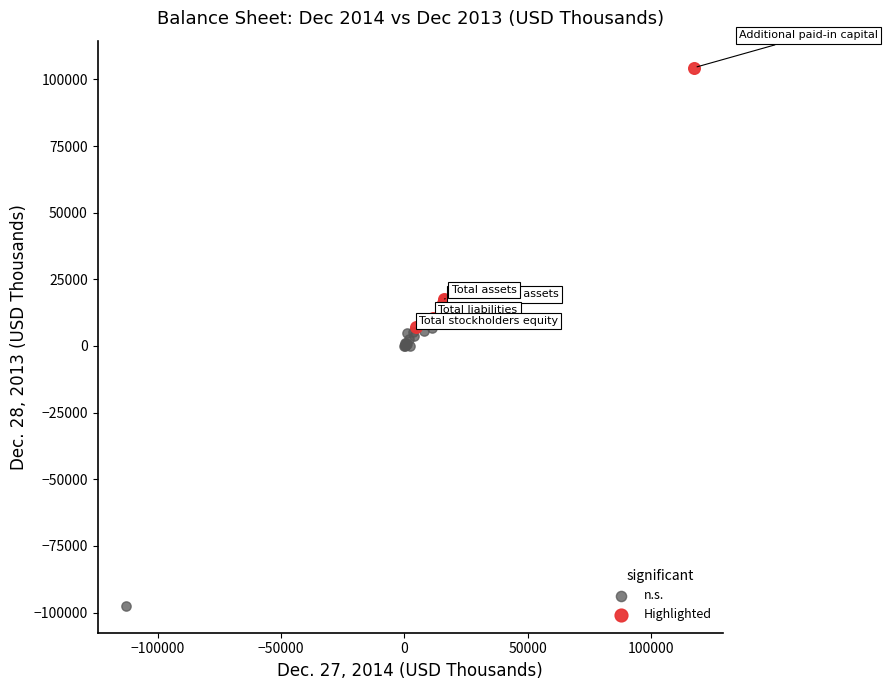

Which series contains the highest Y value?

Highlighted